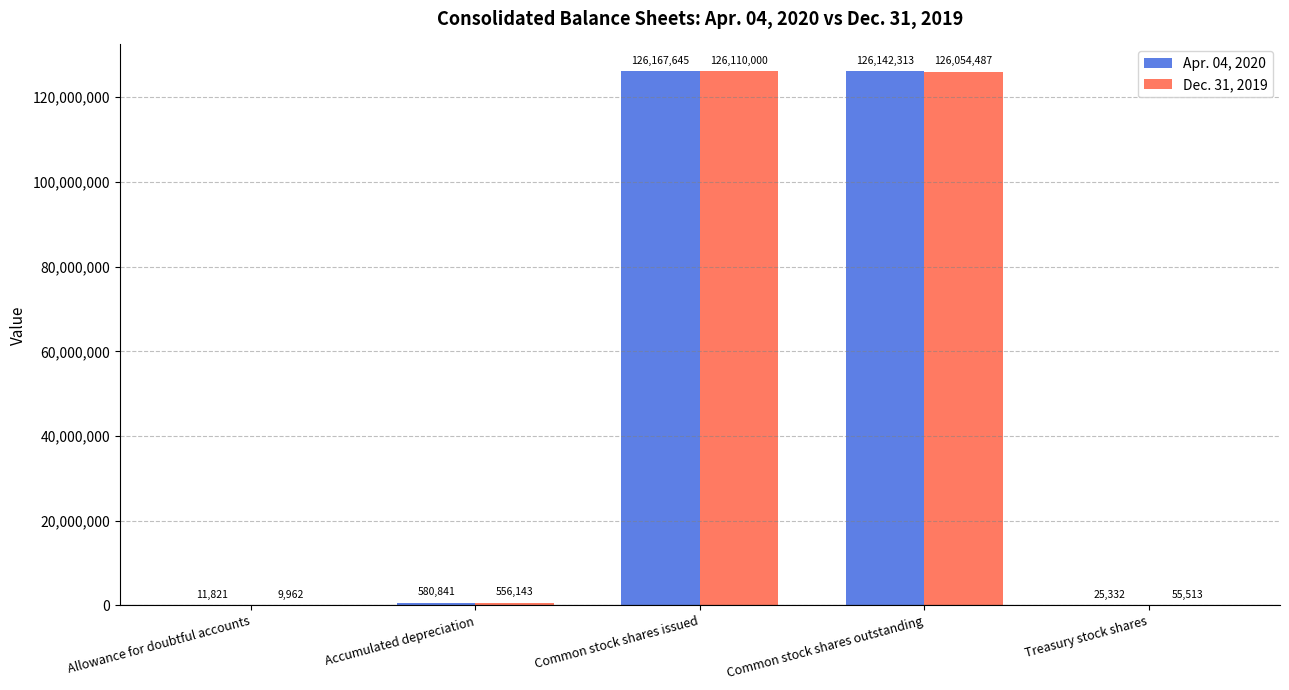

The value of Dec. 31, 2019 at Common stock shares issued is 46775090. True or false?

False